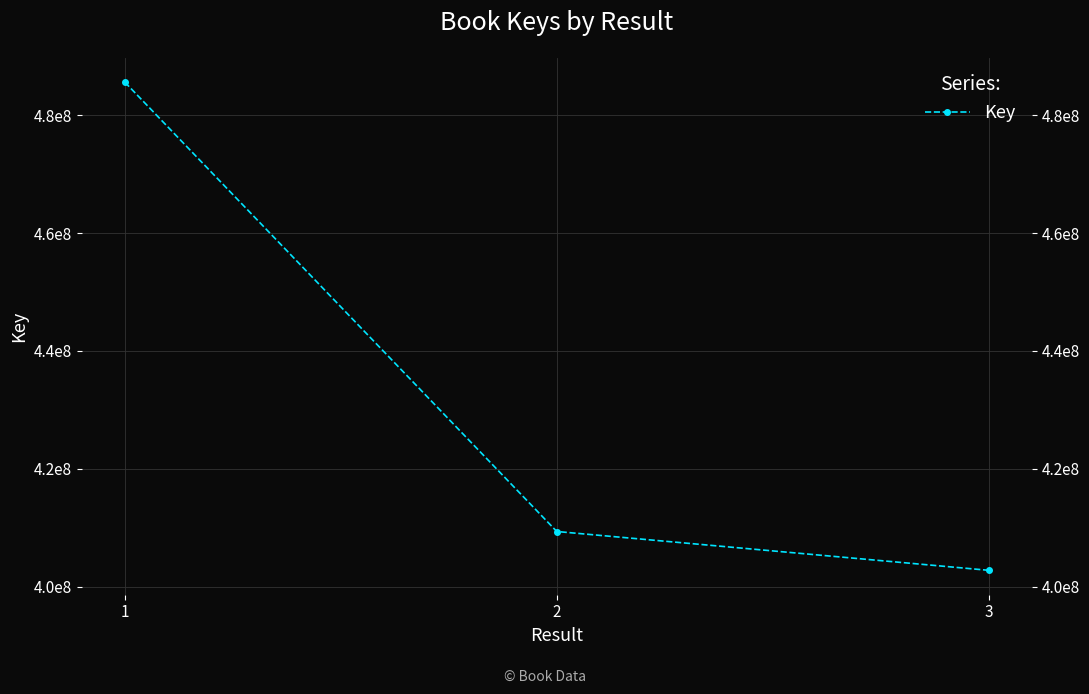

List the labels in order of value, smallest first.

3, 2, 1